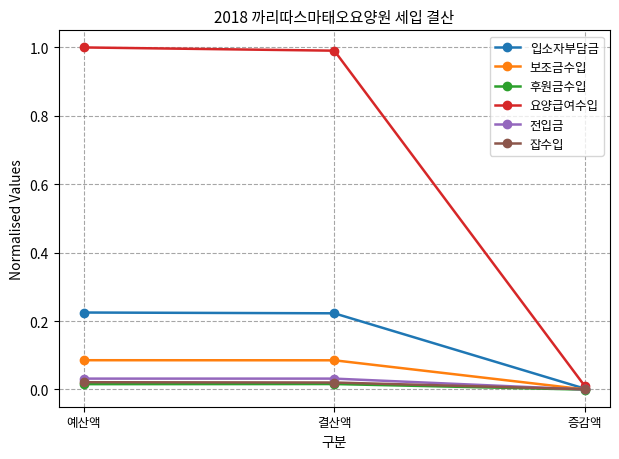

True or false: 요양급여수입 has a value of 1.0 at 예산액.

True